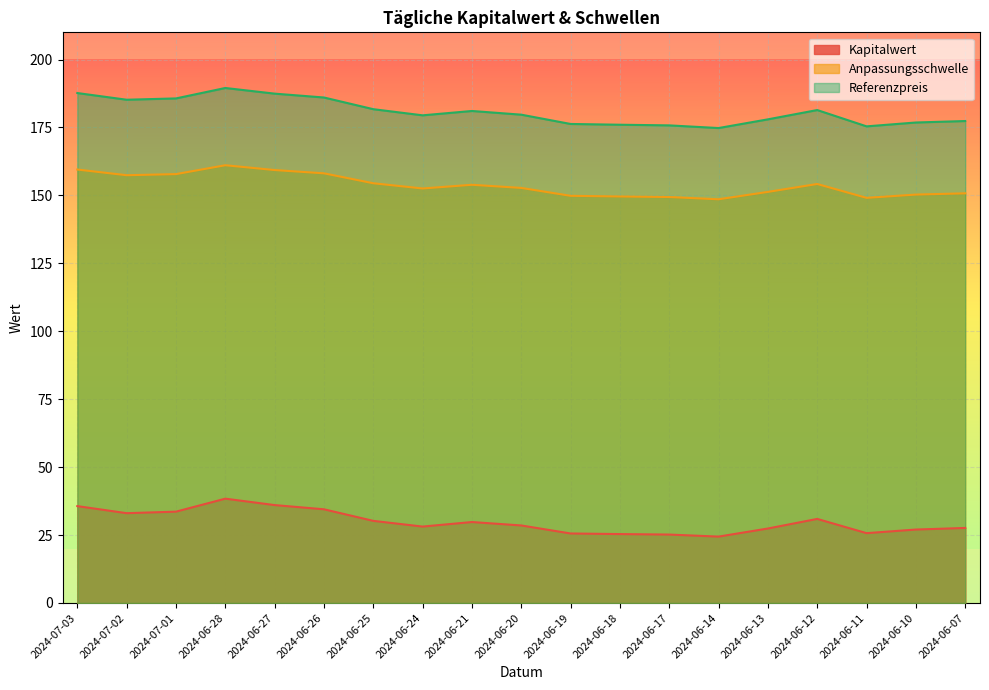

What is the label of the 3rd point from the left?

2024-07-01